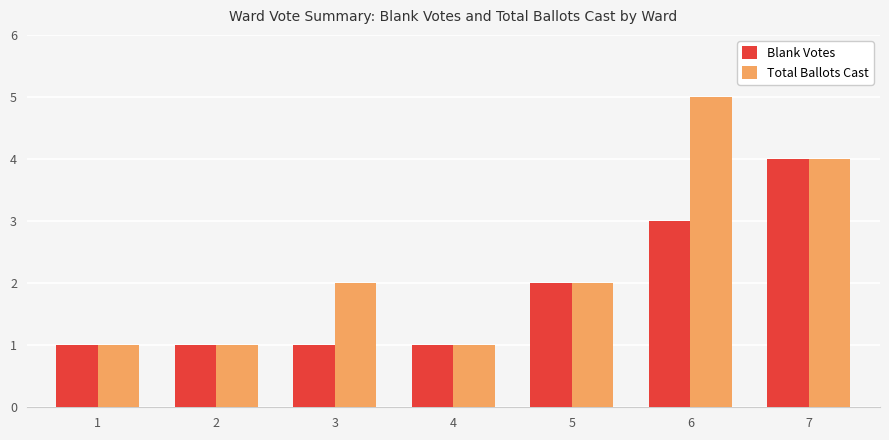

What is the value of the Total Ballots Cast bar at the 1st from the left?

1